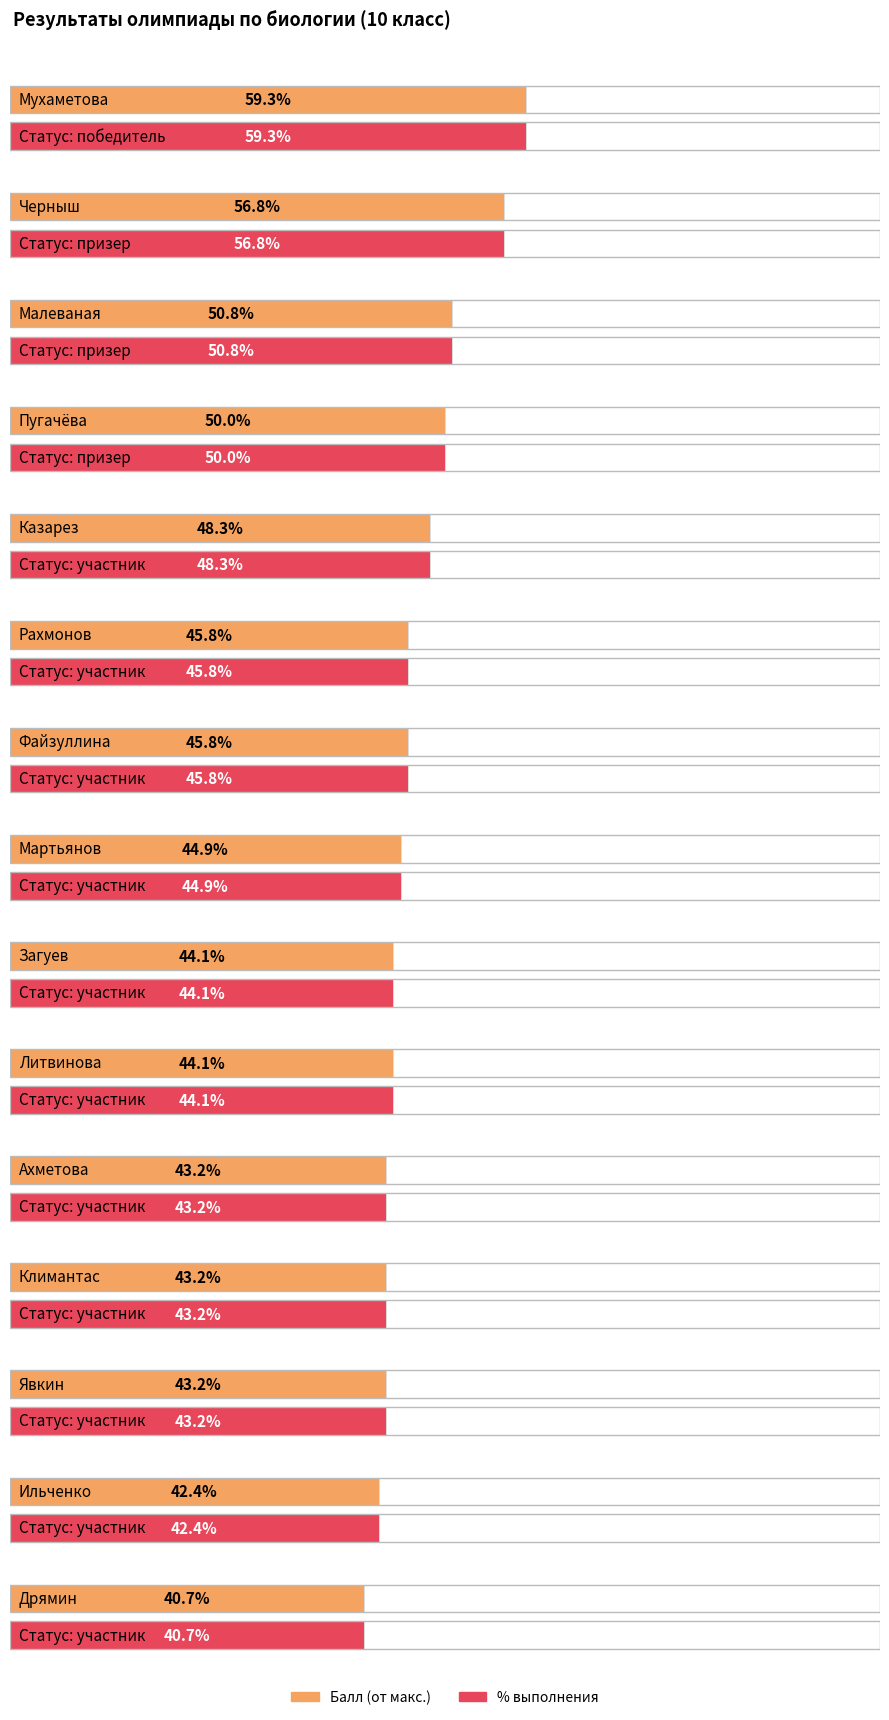

At which label does балл first exceed 26?

Мухаметова